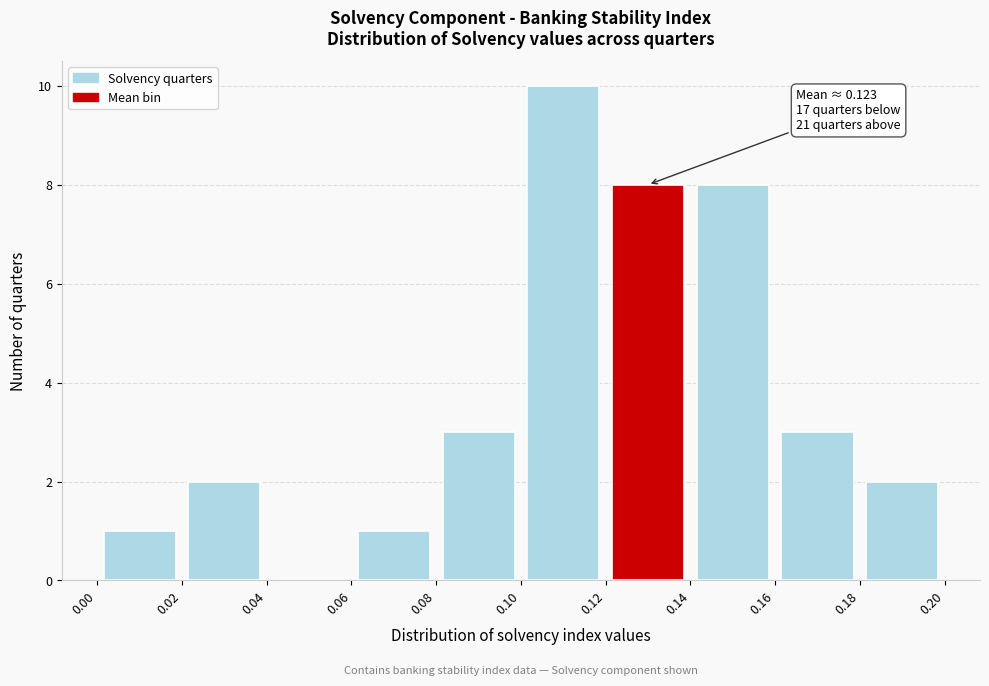

Over which range of the x-axis is the bar tallest?

0.10 to 0.12